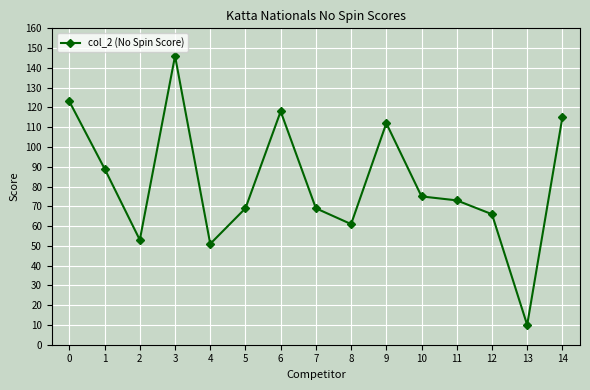

True or false: the data shows 16 at 13.

False